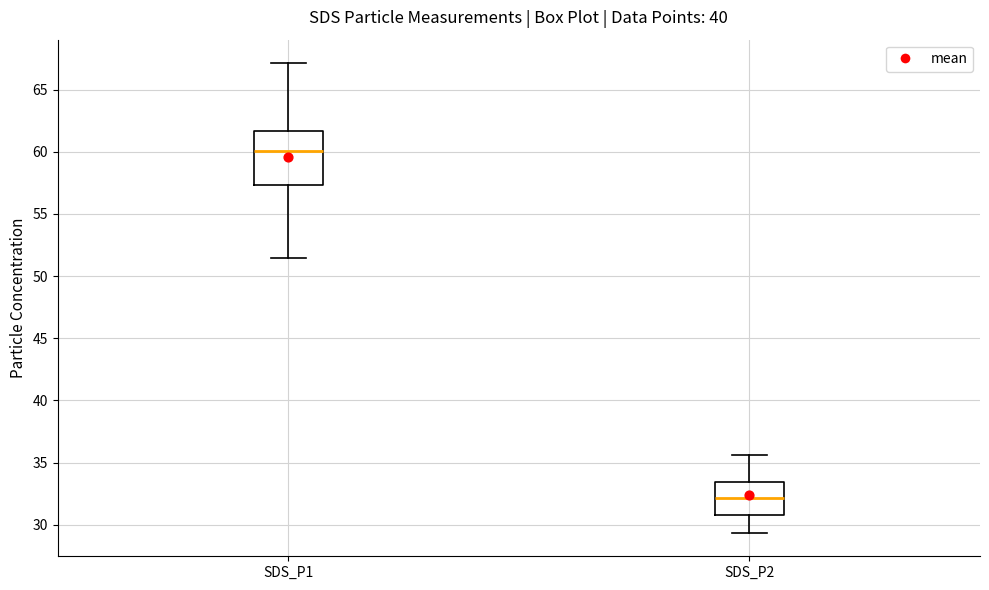

Reading left to right, transcribe this box plot: for each box, give where its median line is, the range the box spans, and where its two whiskers end, as read against the y-axis. The values are not printed on the chart, so give them approximately, as read against the axis.

SDS_P1: median 60.0, box 57.5 to 61.5, whiskers 51.5 to 67.0
SDS_P2: median 32.0, box 31.0 to 33.5, whiskers 29.5 to 35.5